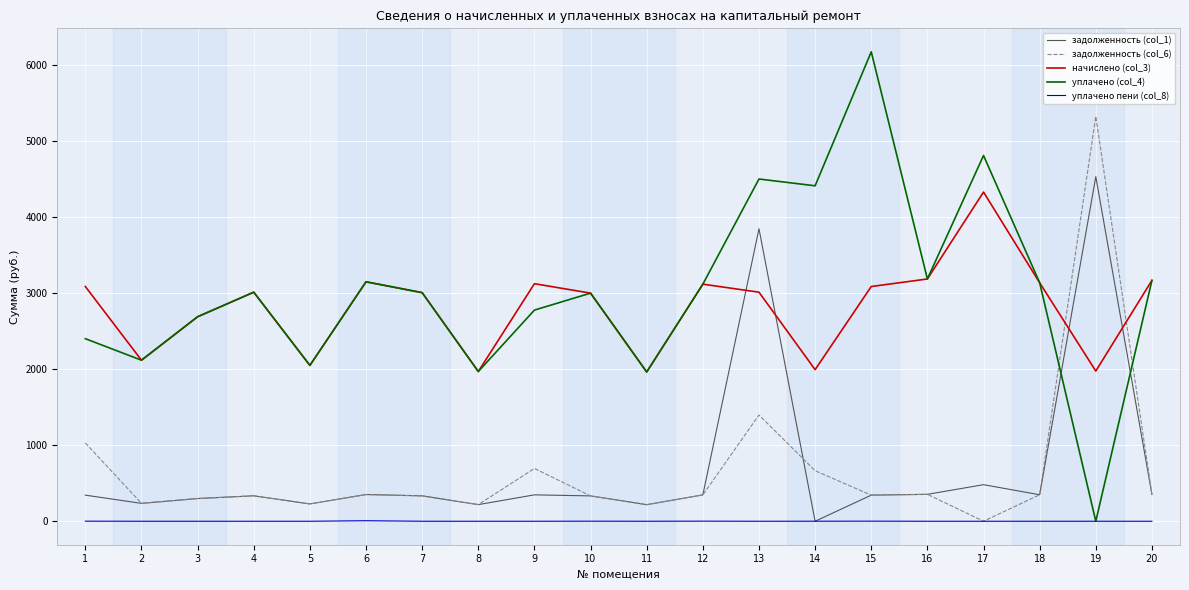

What is the difference between the second highest and minimum values in the начислено (col_3) series?

1223.4